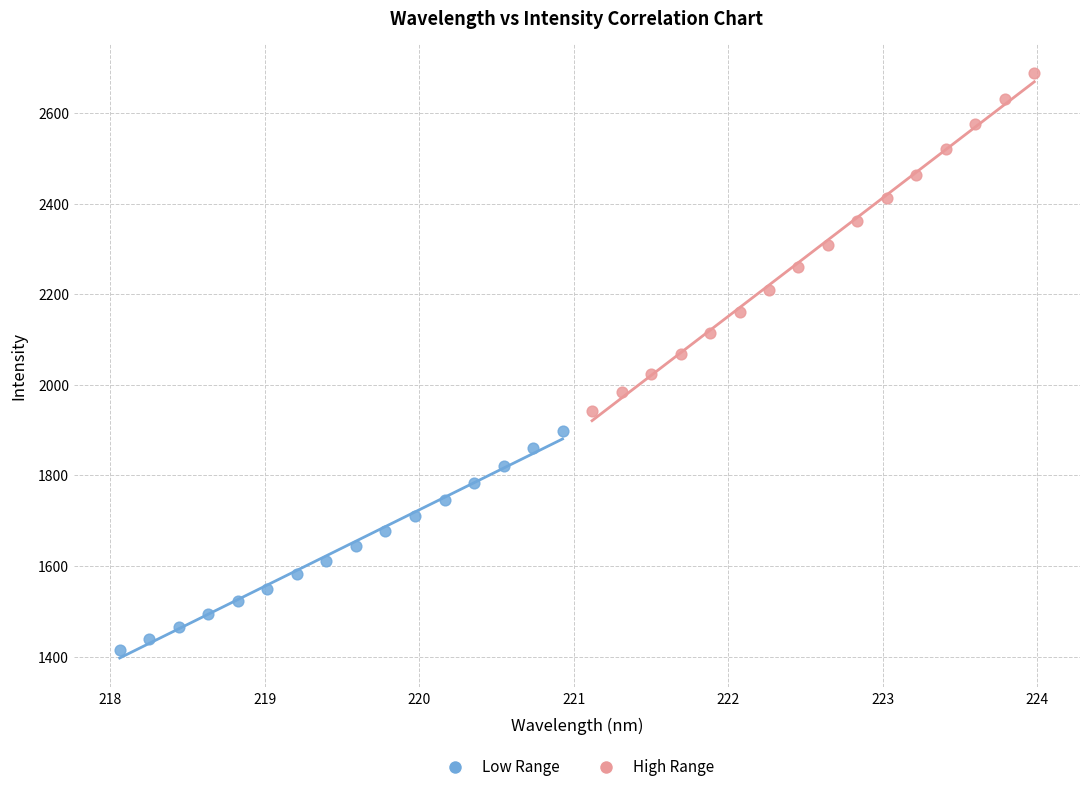

Which series contains the lowest Y value?

Low Range